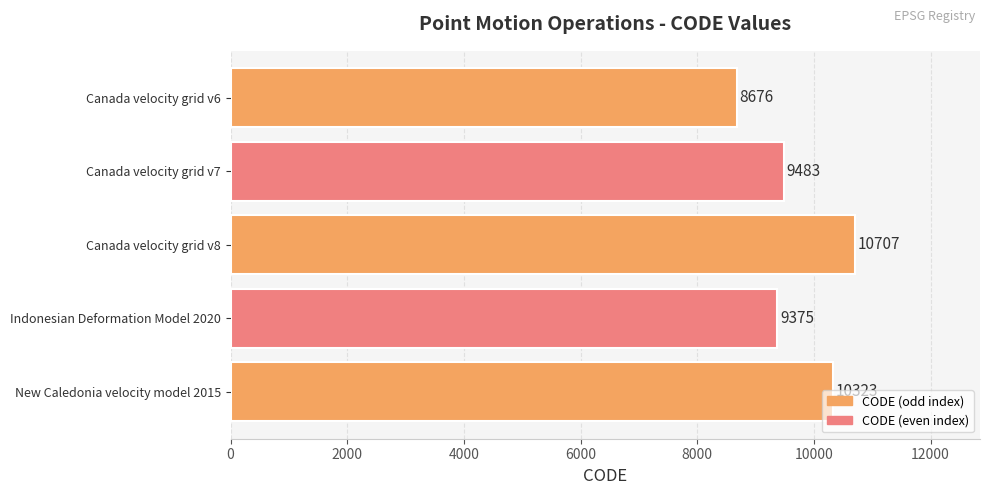

List the labels in order of value, smallest first.

Canada velocity grid v6, Indonesian Deformation Model 2020, Canada velocity grid v7, New Caledonia velocity model 2015, Canada velocity grid v8